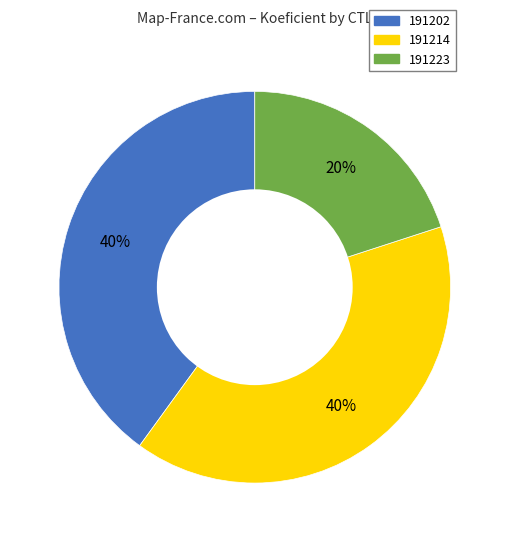

Is there a majority slice in this chart?

No